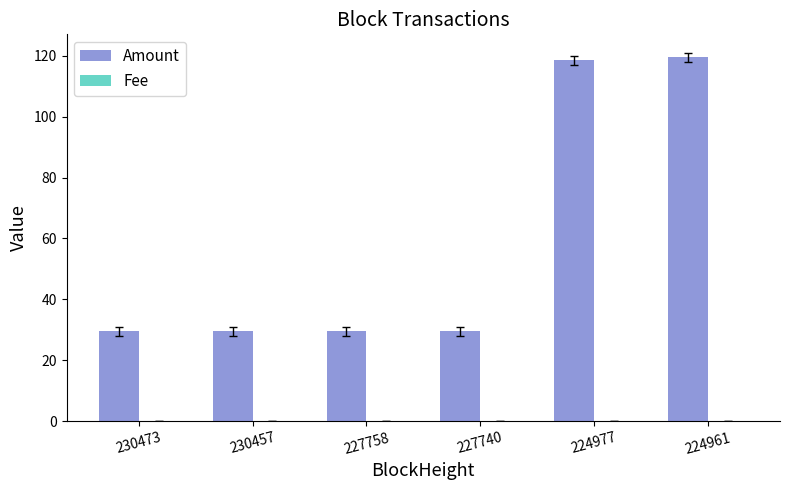

Which series has the largest total across all categories?

Amount